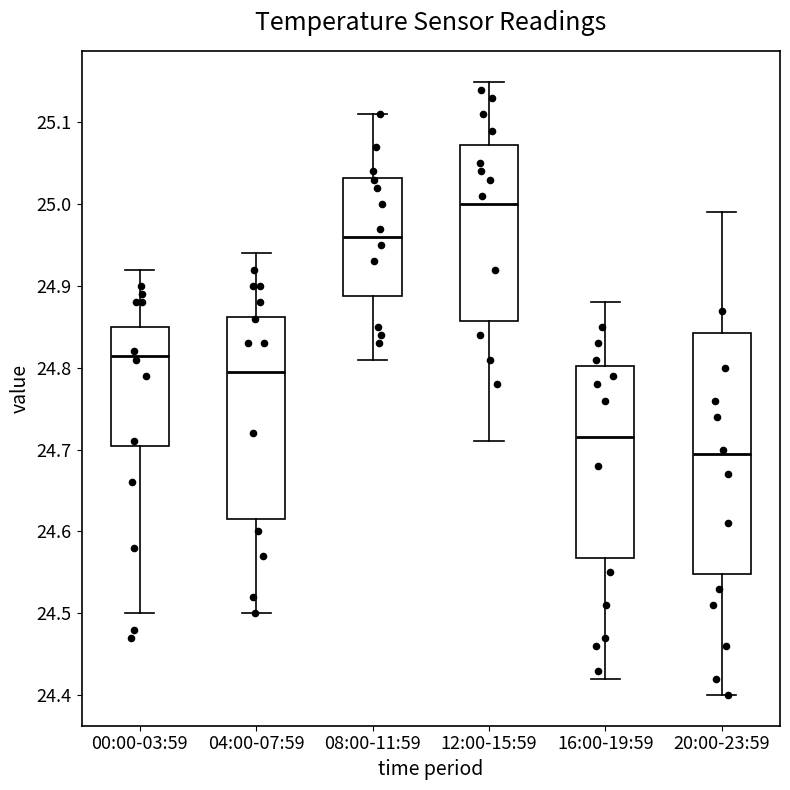

Which box is the tallest, from its lower edge to its upper edge?

20:00-23:59